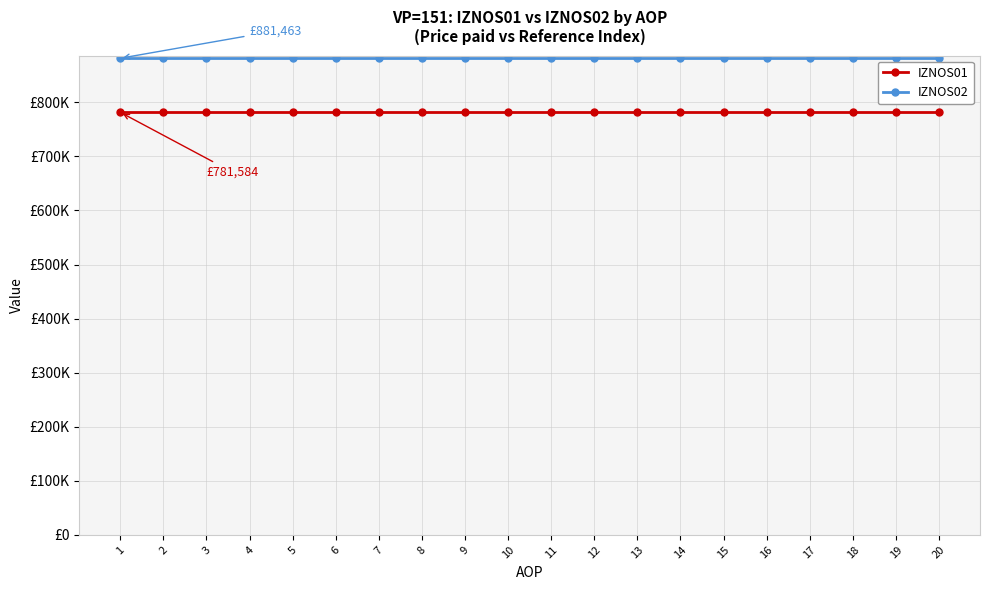

True or false: IZNOS02 and IZNOS01 intersect in this chart.

False